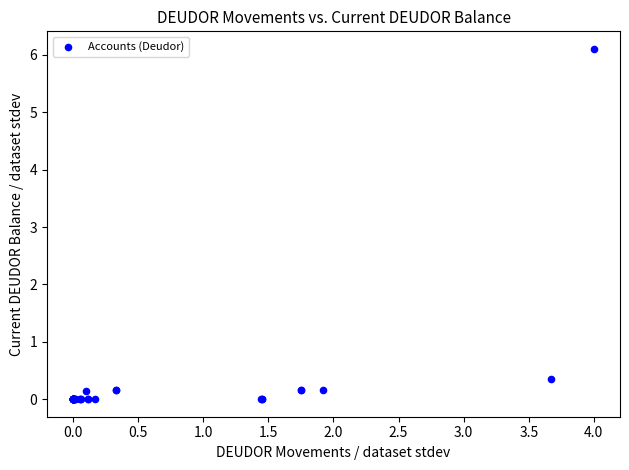

What Y value in the scatter plot is closest to 3?

0.3